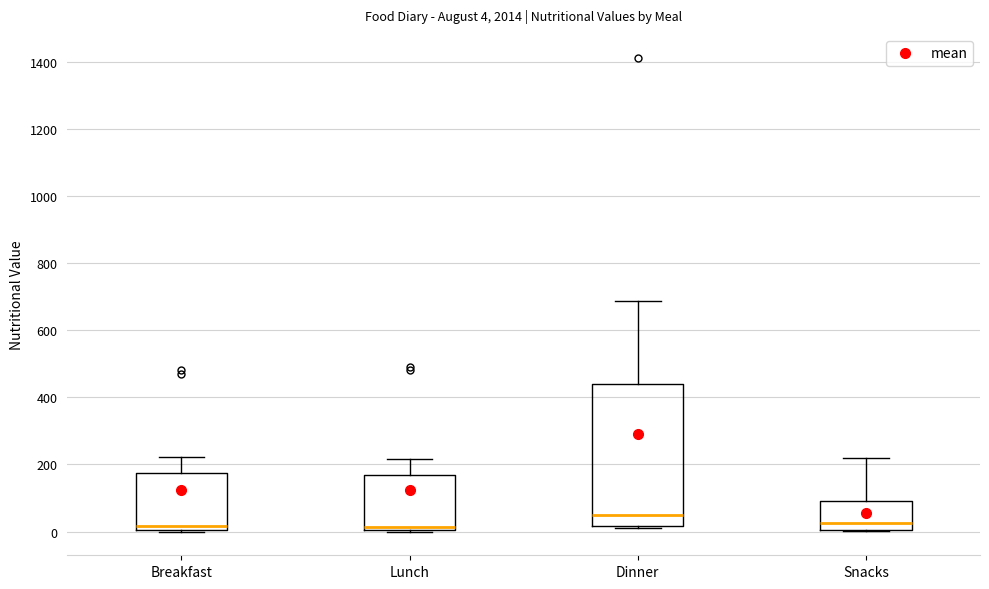

Which box is the tallest, from its lower edge to its upper edge?

Dinner